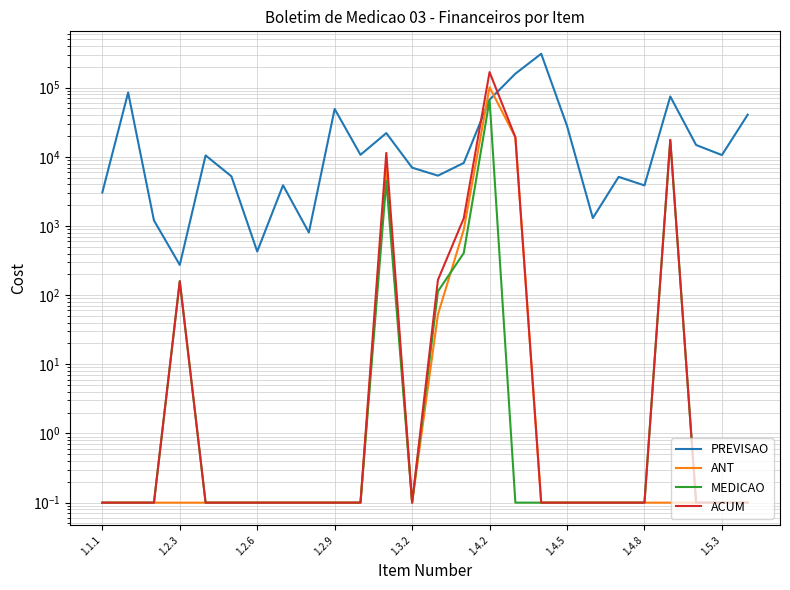

What is the label of the 26th point from the right?

1.1.1